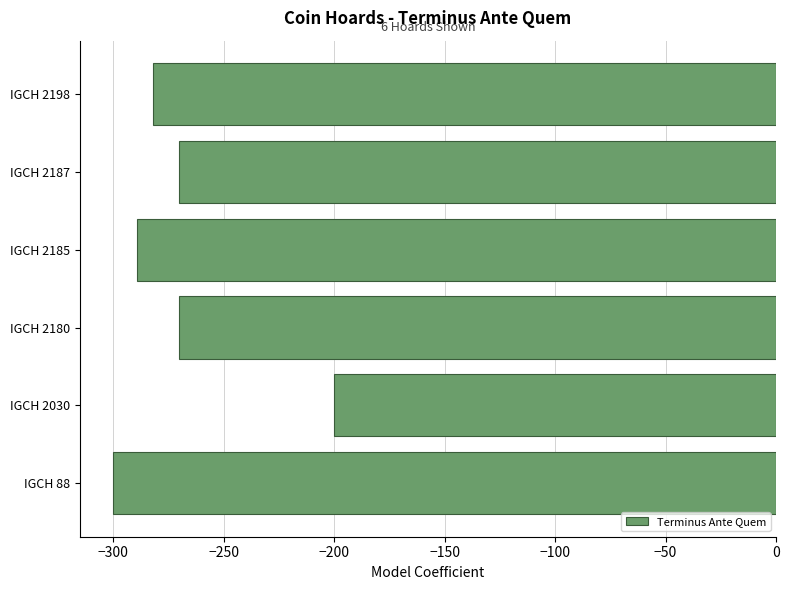

What is the change in value from IGCH 2180 to IGCH 2198?

-12